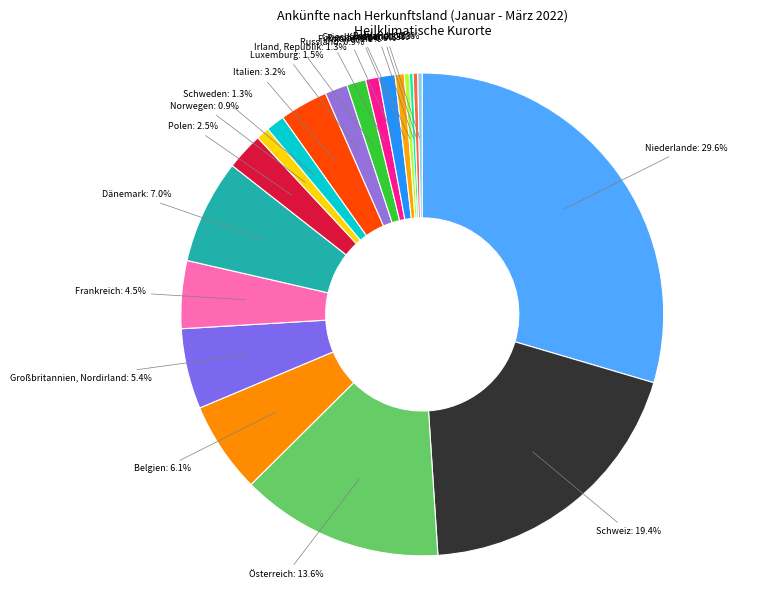

Is there a majority slice in this chart?

No